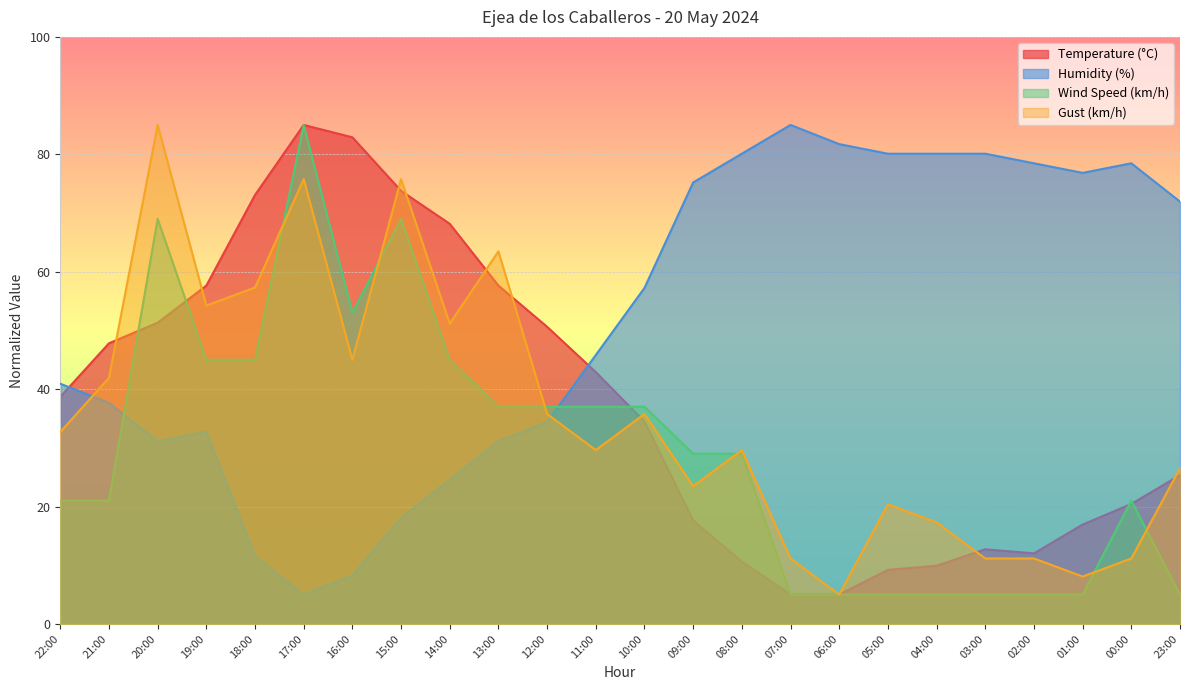

How many intersections are there between Wind Speed (km/h) and Humidity (%)?

2